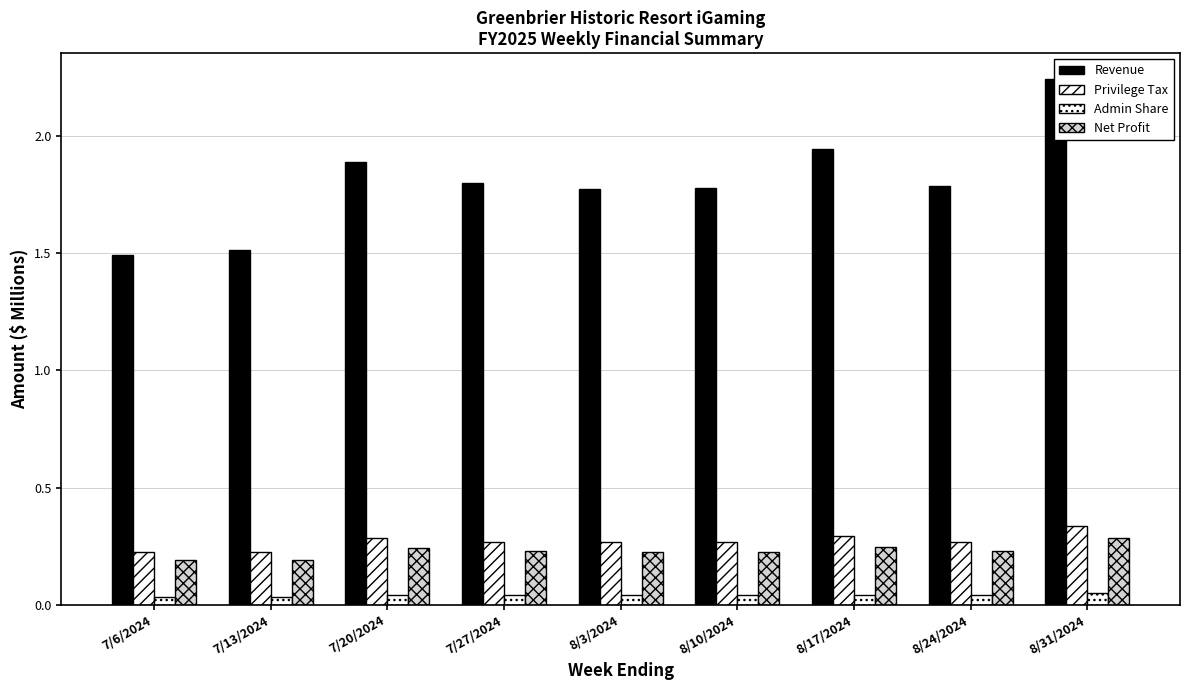

How many distinct data groups are displayed?

4